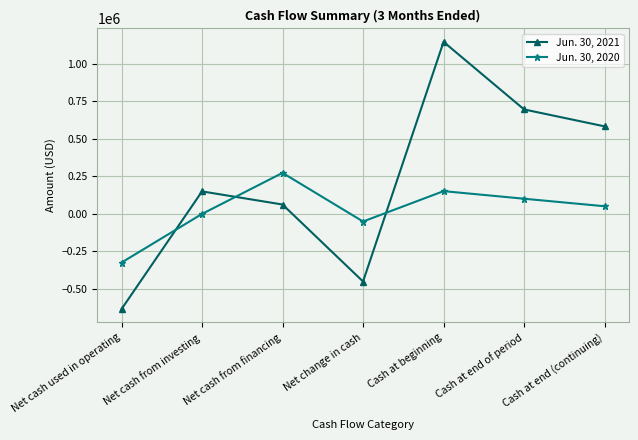

At which category is the sum across all series the highest?

Cash at beginning